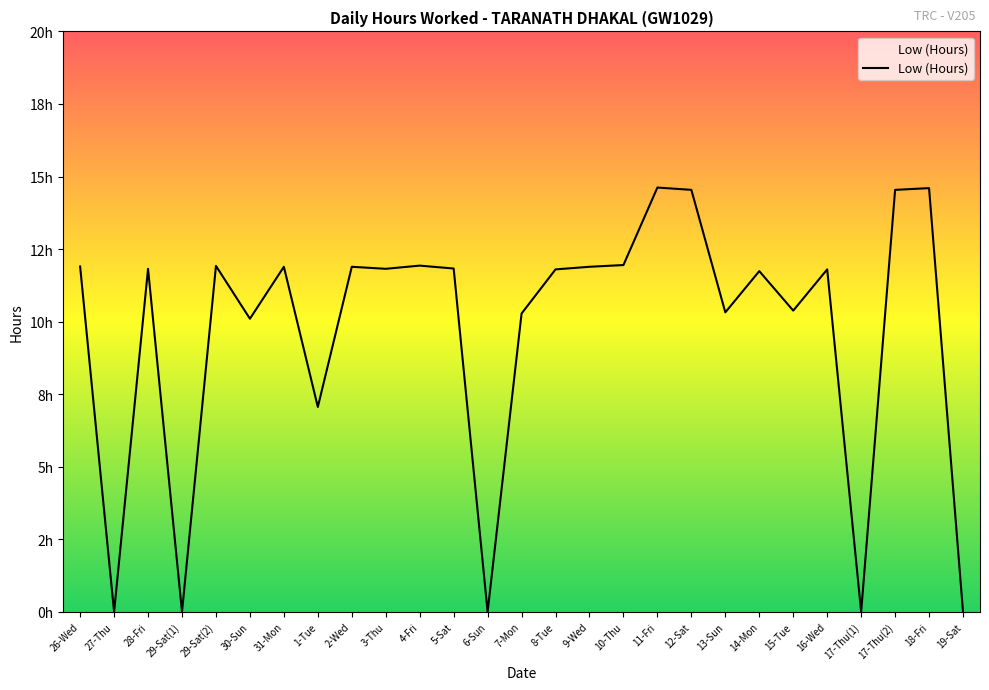

List the labels in order of value, smallest first.

27-Thu, 29-Sat(1), 6-Sun, 17-Thu(1), 19-Sat, 1-Tue, 30-Sun, 7-Mon, 13-Sun, 15-Tue, 14-Mon, 8-Tue, 16-Wed, 28-Fri, 3-Thu, 5-Sat, 31-Mon, 2-Wed, 9-Wed, 26-Wed, 29-Sat(2), 4-Fri, 10-Thu, 12-Sat, 17-Thu(2), 18-Fri, 11-Fri